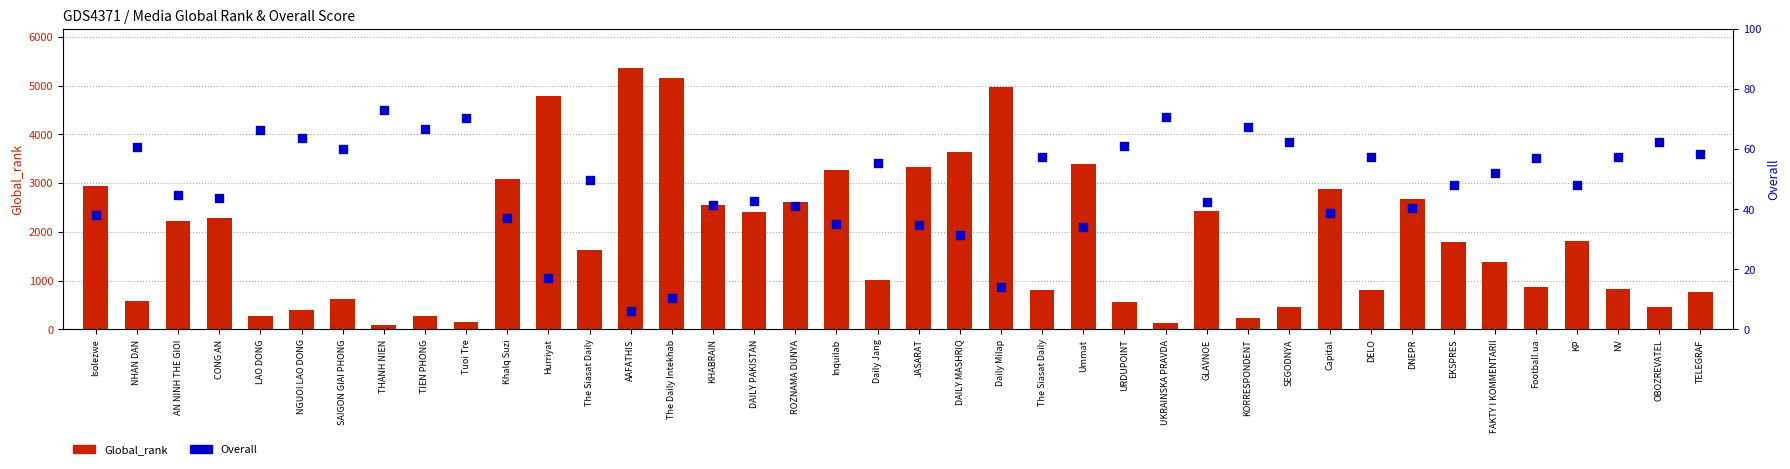

Is the value of Global_rank at JASARAT greater than the value of Overall at EKSPRES?

Yes